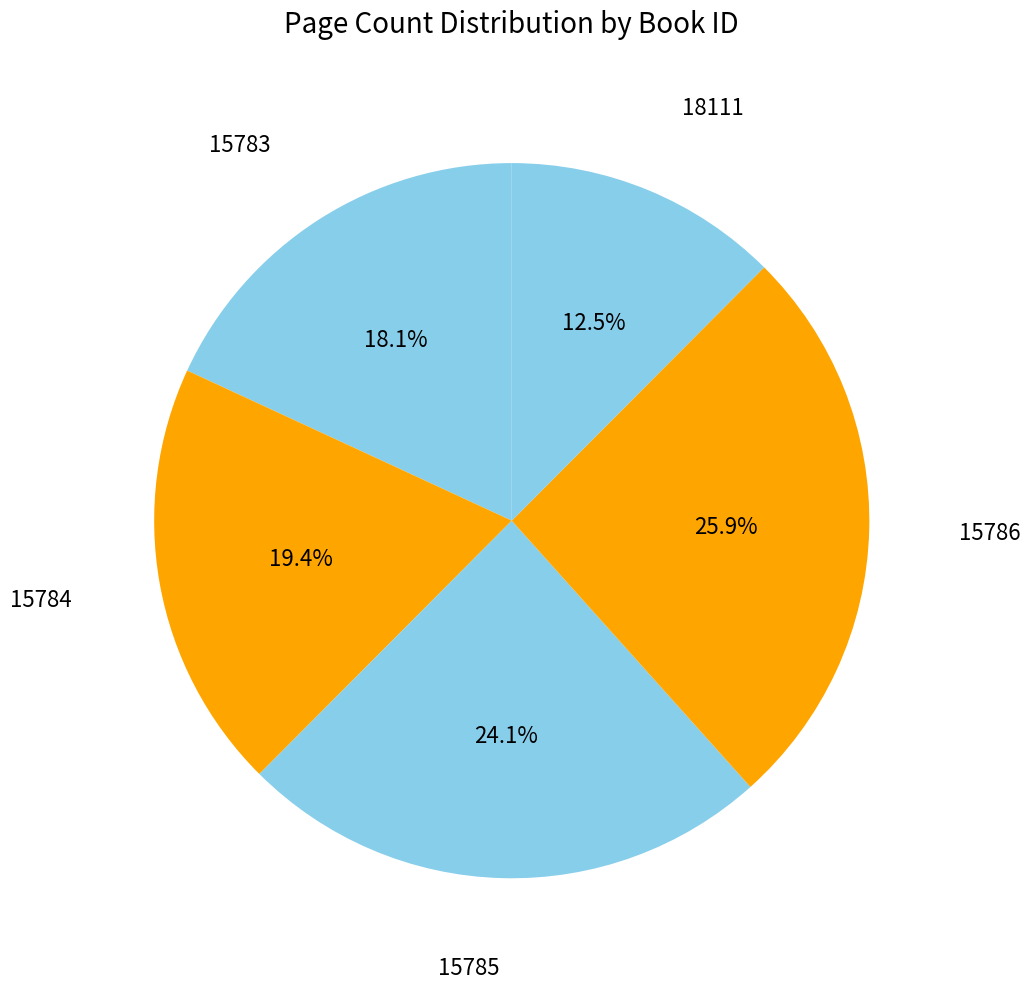

What percentage is the 15784 slice, to the nearest percent?

19%